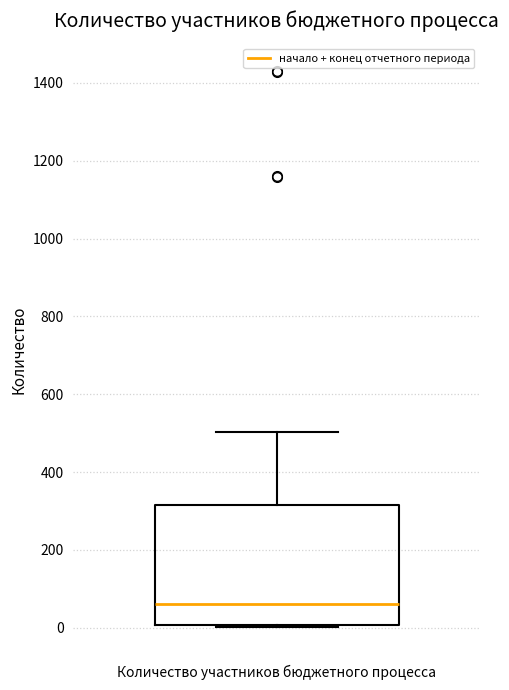

Where does the upper whisker of the box for Количество участников бюджетного процесса end on the y-axis? The values are not printed on the chart, so give them approximately, as read against the axis.

500